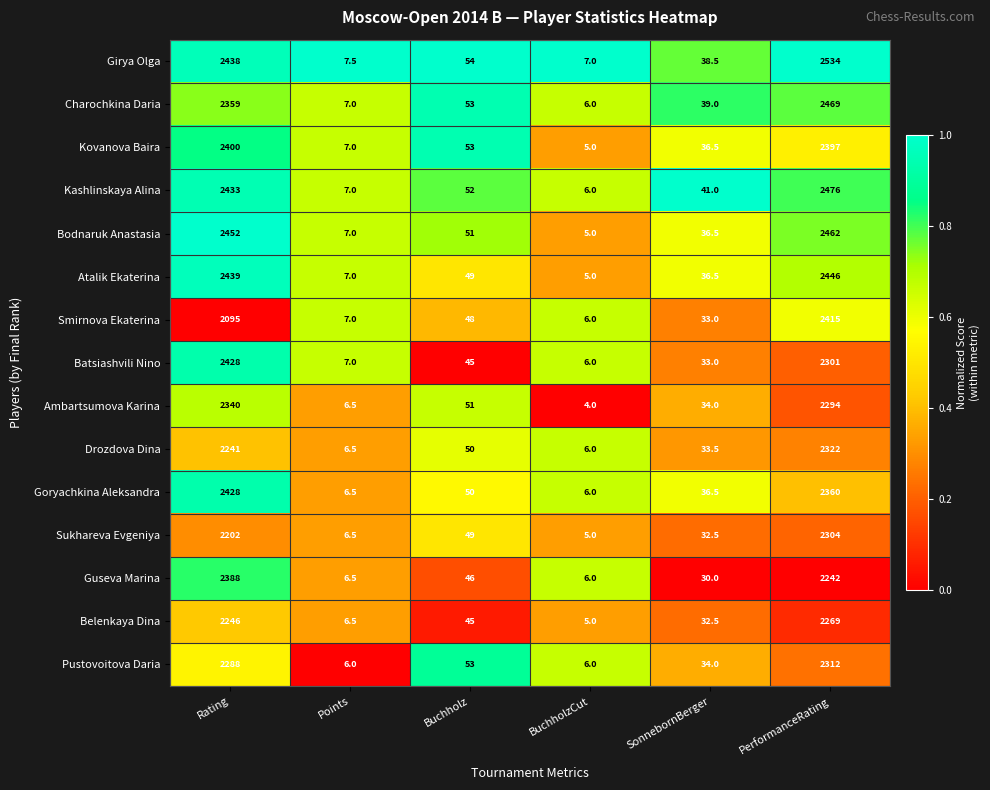

Rank the series at PerformanceRating from highest to lowest value.

Girya Olga, Kashlinskaya Alina, Charochkina Daria, Bodnaruk Anastasia, Atalik Ekaterina, Smirnova Ekaterina, Kovanova Baira, Goryachkina Aleksandra, Drozdova Dina, Pustovoitova Daria, Sukhareva Evgeniya, Batsiashvili Nino, Ambartsumova Karina, Belenkaya Dina, Guseva Marina